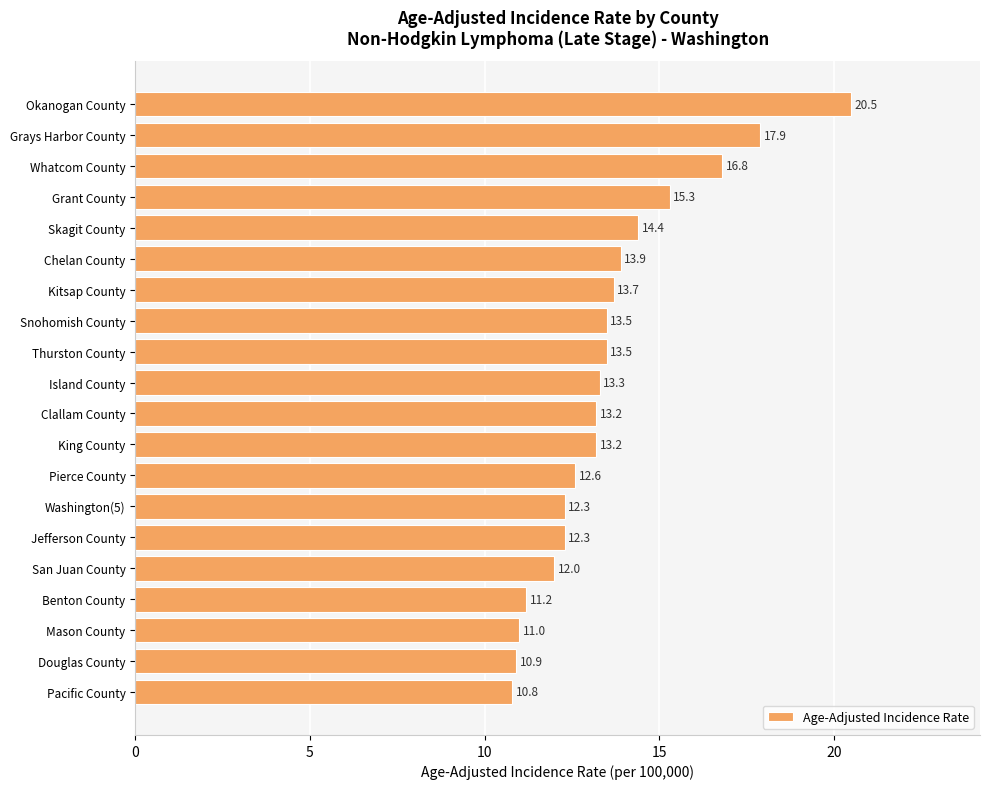

Reading top to bottom, what are all the values shown in this chart?

Okanogan County=20.5	Grays Harbor County=17.9	Whatcom County=16.8	Grant County=15.3	Skagit County=14.4	Chelan County=13.9	Kitsap County=13.7	Snohomish County=13.5	Thurston County=13.5	Island County=13.3	Clallam County=13.2	King County=13.2	Pierce County=12.6	Washington(5)=12.3	Jefferson County=12.3	San Juan County=12.0	Benton County=11.2	Mason County=11.0	Douglas County=10.9	Pacific County=10.8